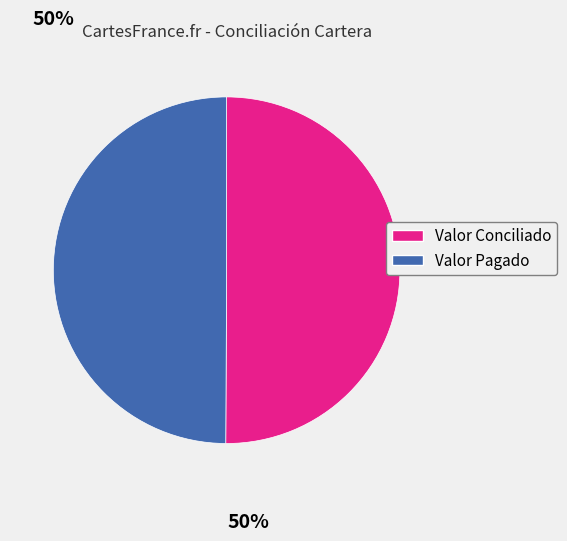

Approximately how many times larger is the value at Valor Conciliado compared to Valor Pagado?

1.0